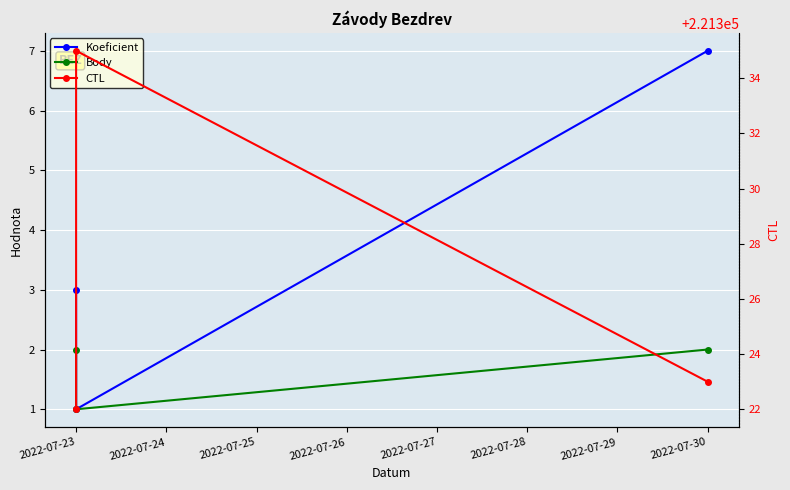

Reading left to right, list all the values displayed in this chart.

Koeficient: 3	1	7
Body: 2	1	2
CTL: 221322	221335	221323